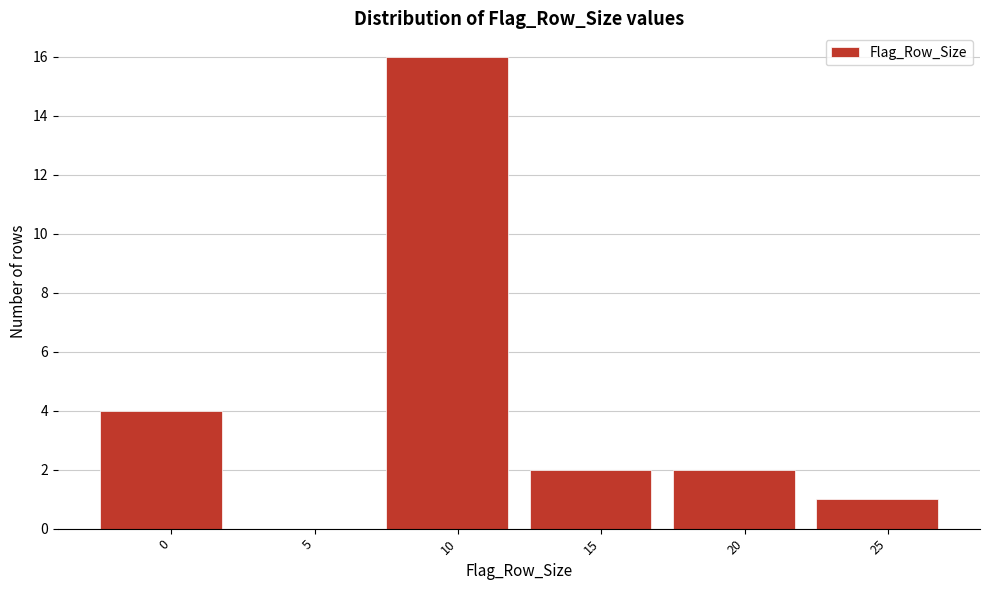

Reading left to right, list all the values displayed in this chart.

0=4	5=0	10=16	15=2	20=2	25=1